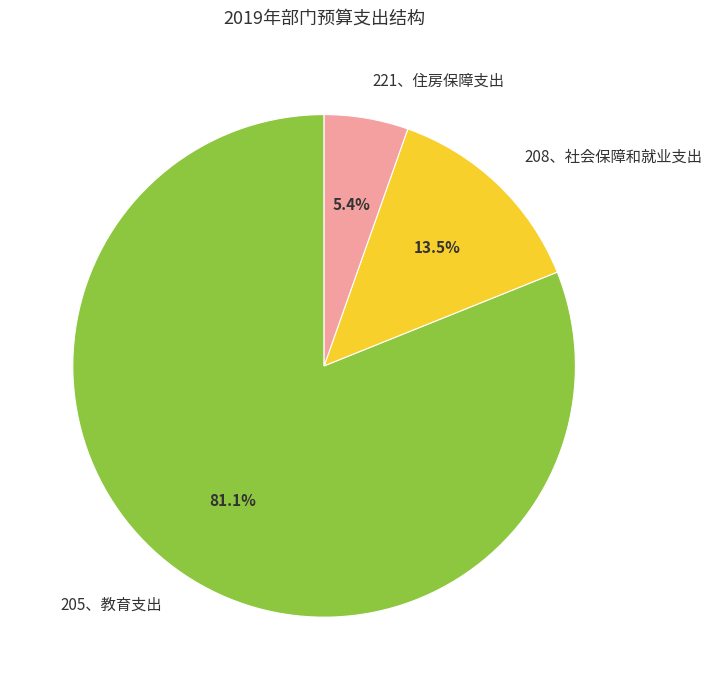

Is the sum of 208、社会保障和就业支出 and 205、教育支出 greater than half?

Yes